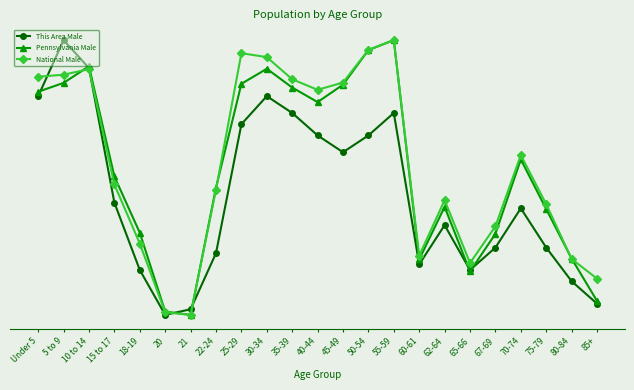

What is the sum of the National Male values at 5 to 9 and 10 to 14?

1.8